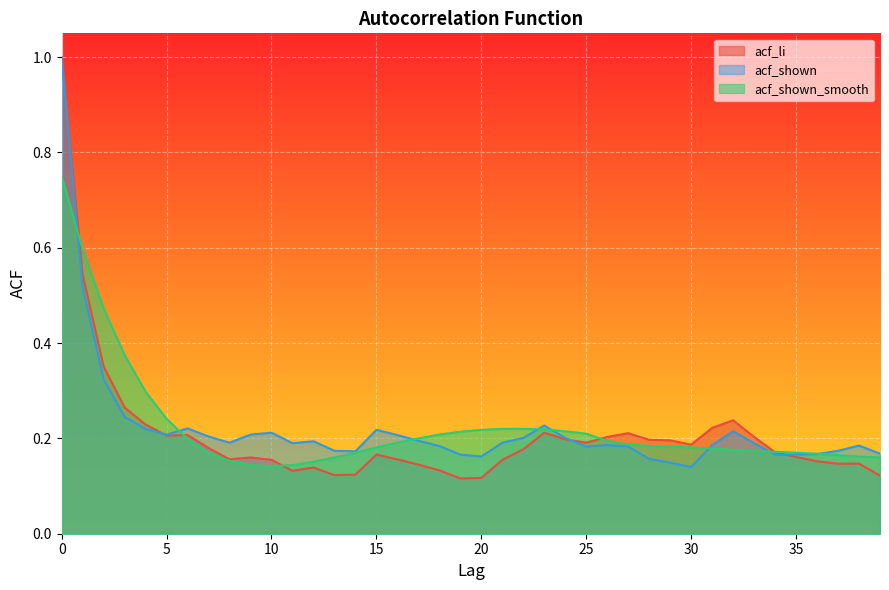

Where do acf_shown and acf_li first cross each other?

4 and 5